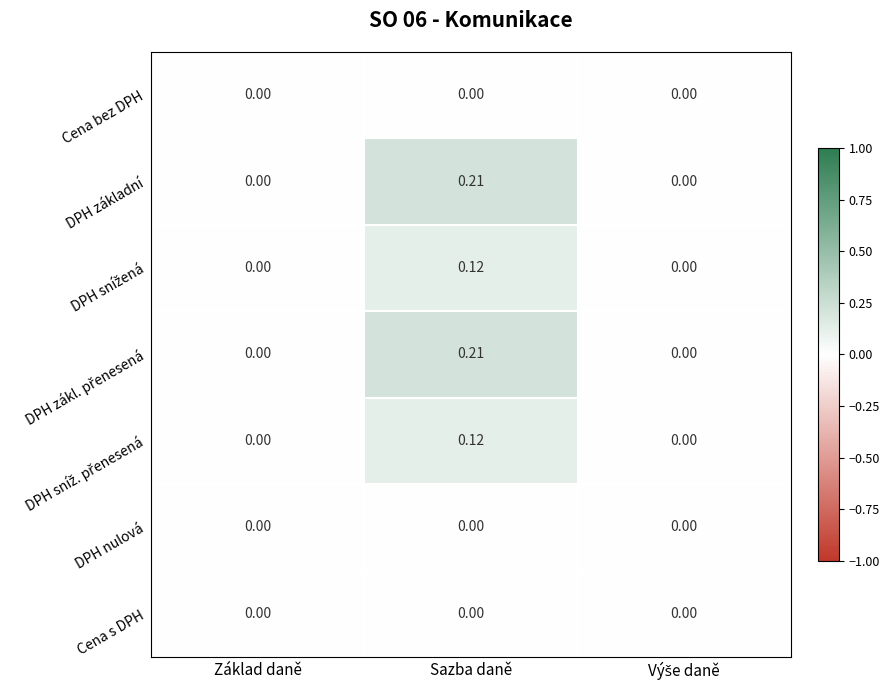

At how many categories does at least one series exceed 0?

1